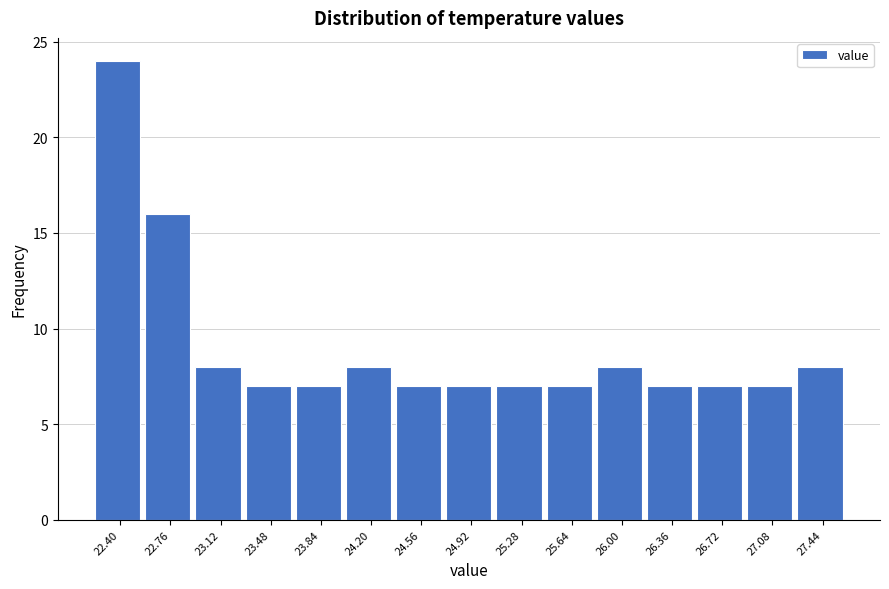

Reading left to right, what are all the values shown in this chart?

22.40=24	22.76=16	23.12=8	23.48=7	23.84=7	24.20=8	24.56=7	24.92=7	25.28=7	25.64=7	26.00=8	26.36=7	26.72=7	27.08=7	27.44=8